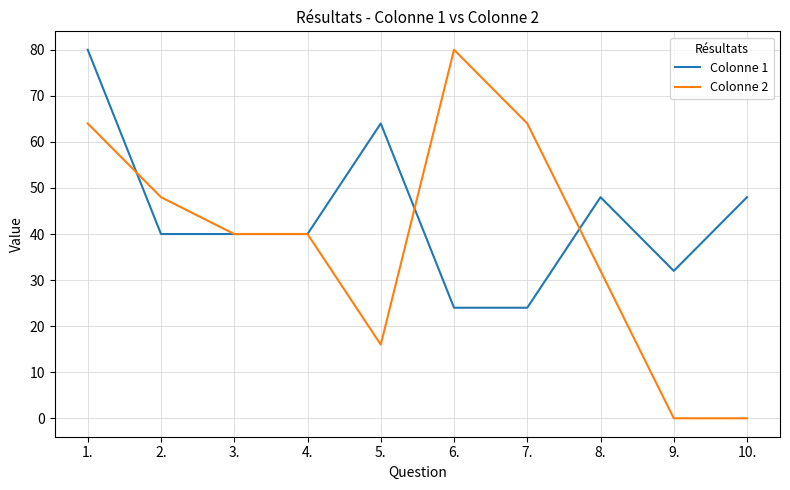

Between which two adjacent categories do Colonne 1 and Colonne 2 first intersect?

1. and 2.